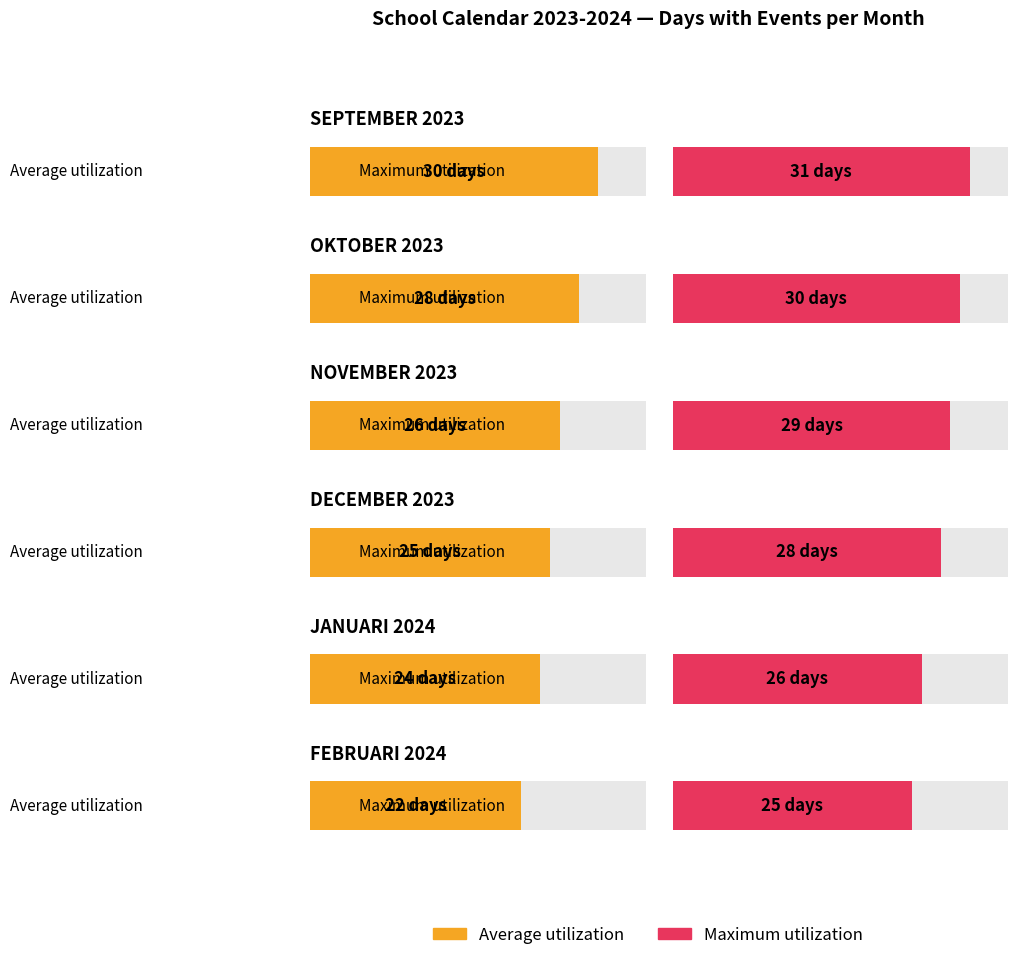

List the series in order of their overall mean, highest first.

Maximum utilization, Average utilization